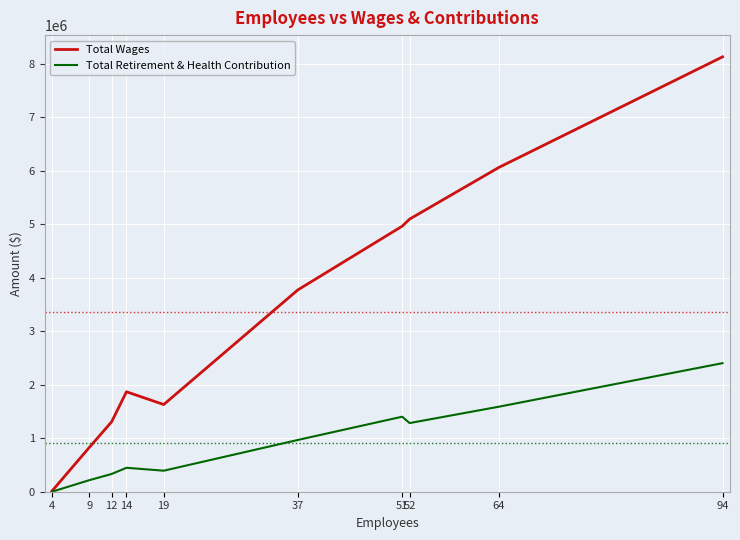

Is the value of Total Wages at 51 greater than the value of Total Retirement & Health Contribution at 51?

Yes